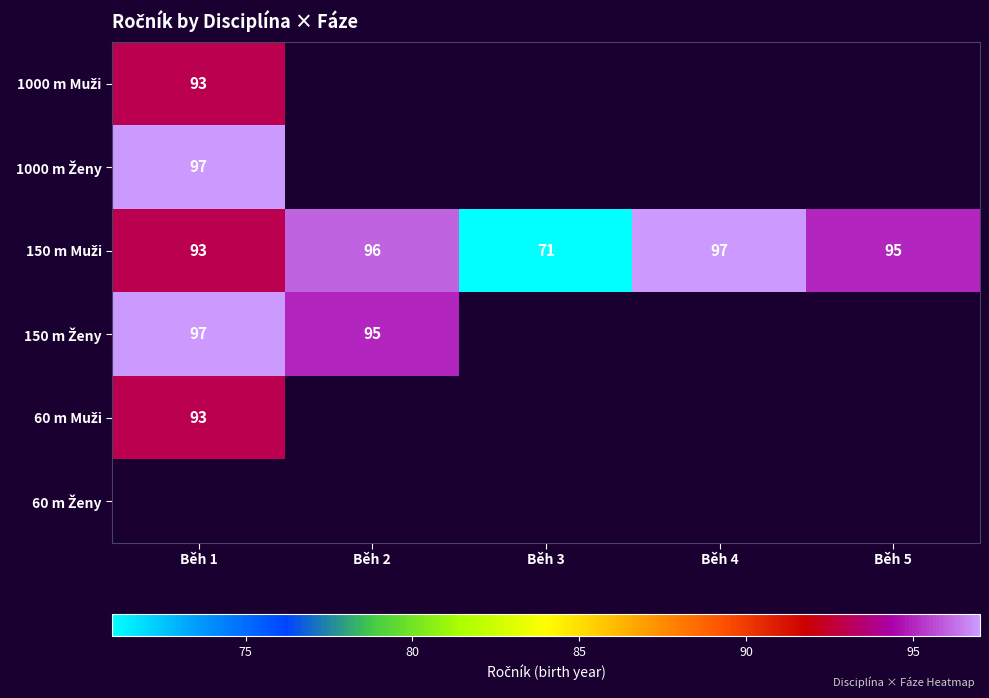

At which label is 1000 m Ženy closest to 97?

Běh 1